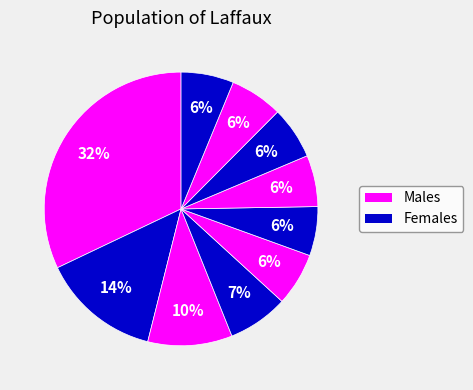

How many slices are in this pie chart?

10